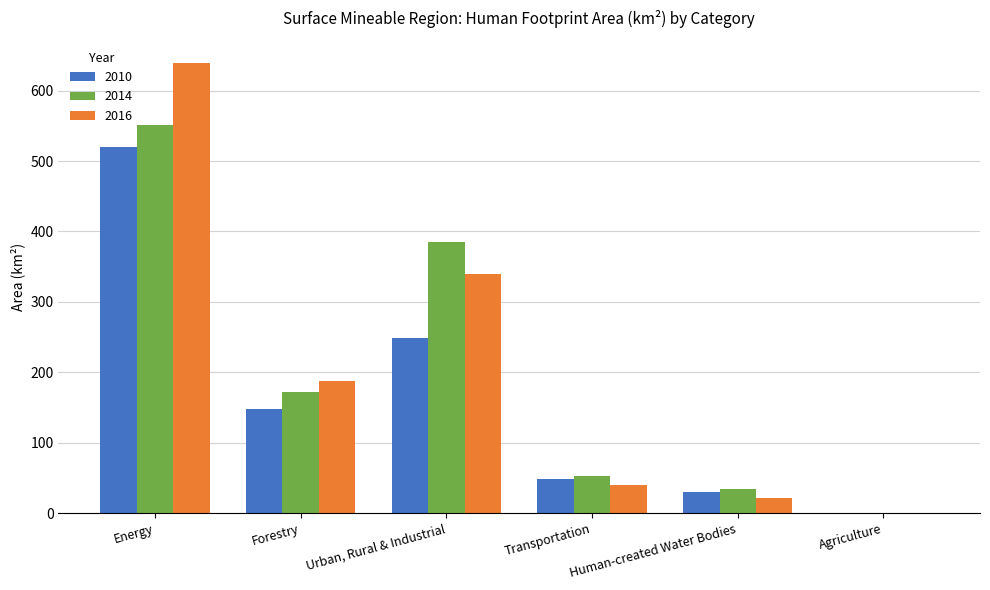

What is the maximum value shown in the chart?

638.9